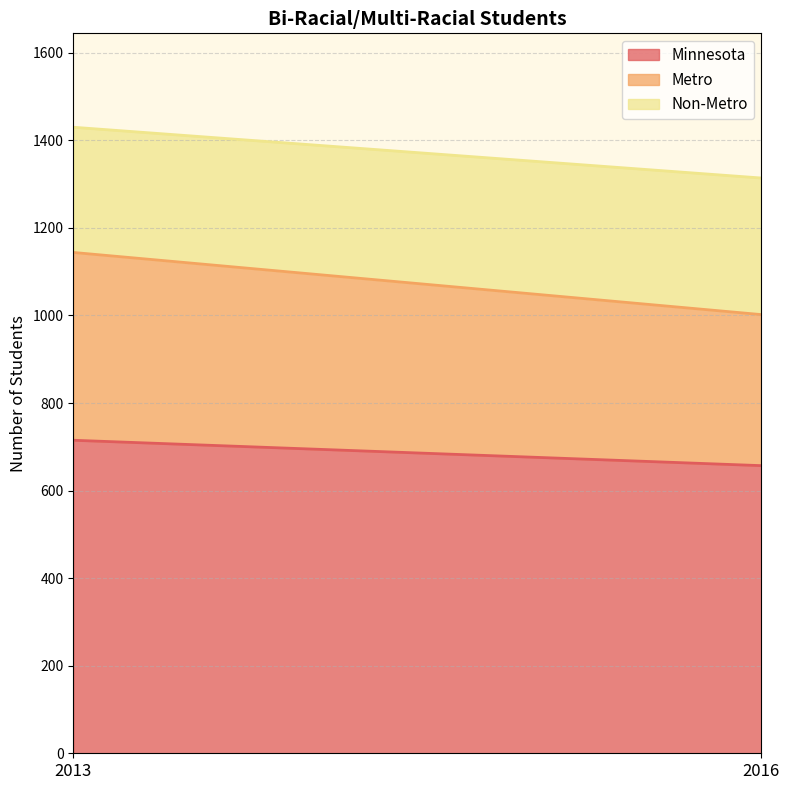

What is the value of the Non-Metro point at the 1st from the left?

286